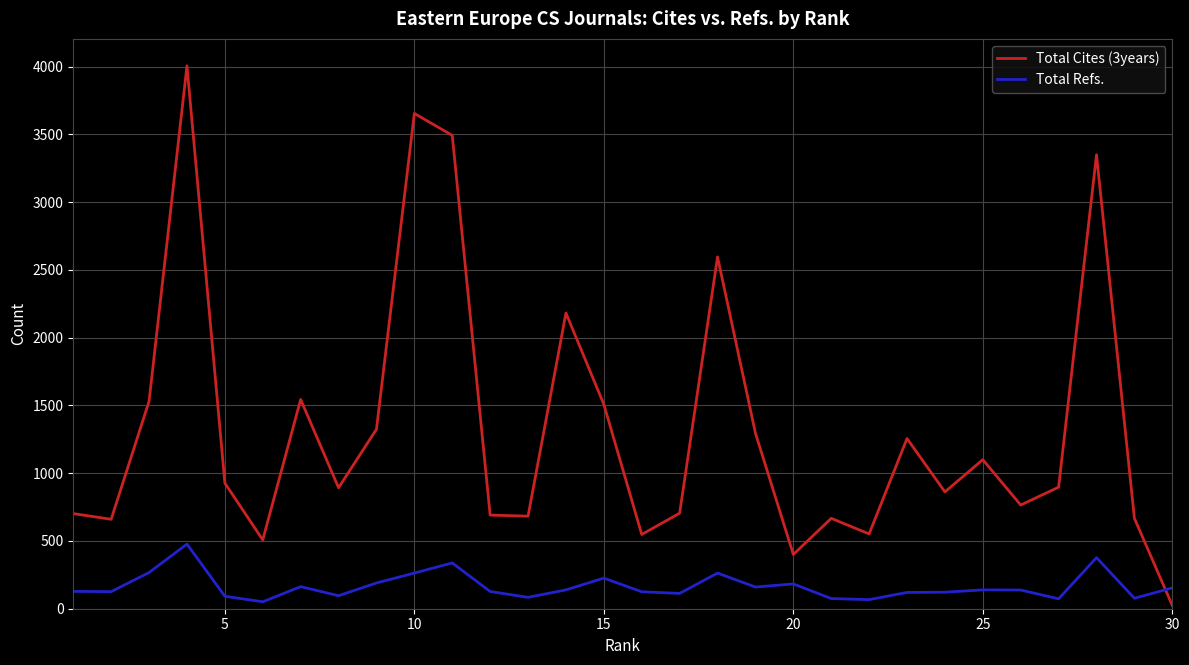

True or false: Total Cites (3years) has more than 1 interior local peaks.

True